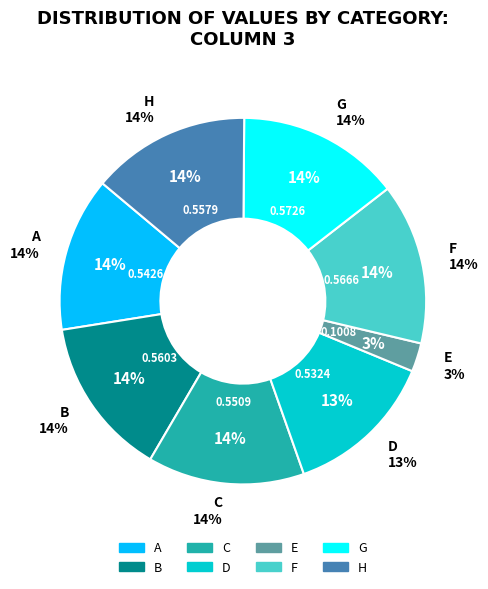

Is the sum of H and F greater than half?

No